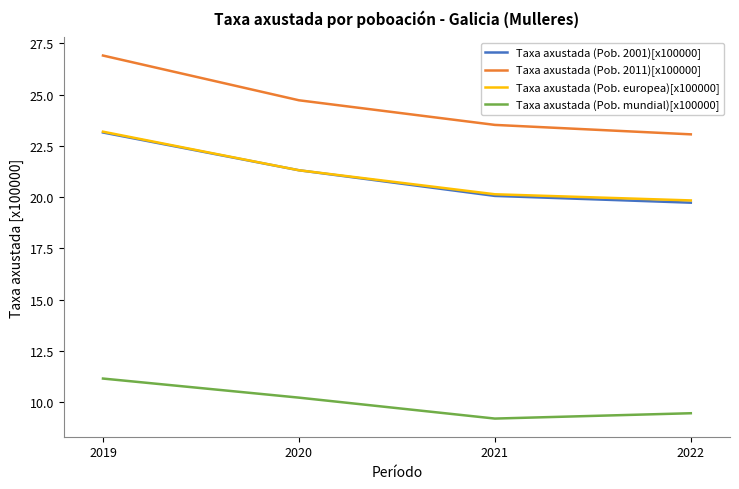

At which label does Taxa axustada (Pob. 2011)[x100000] first exceed 24?

2019